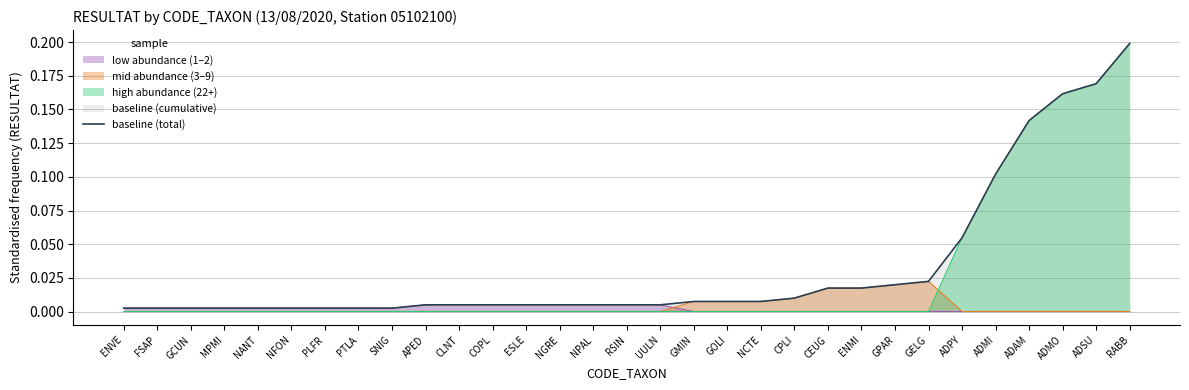

Does the chart display data point markers on the line(s)?

No